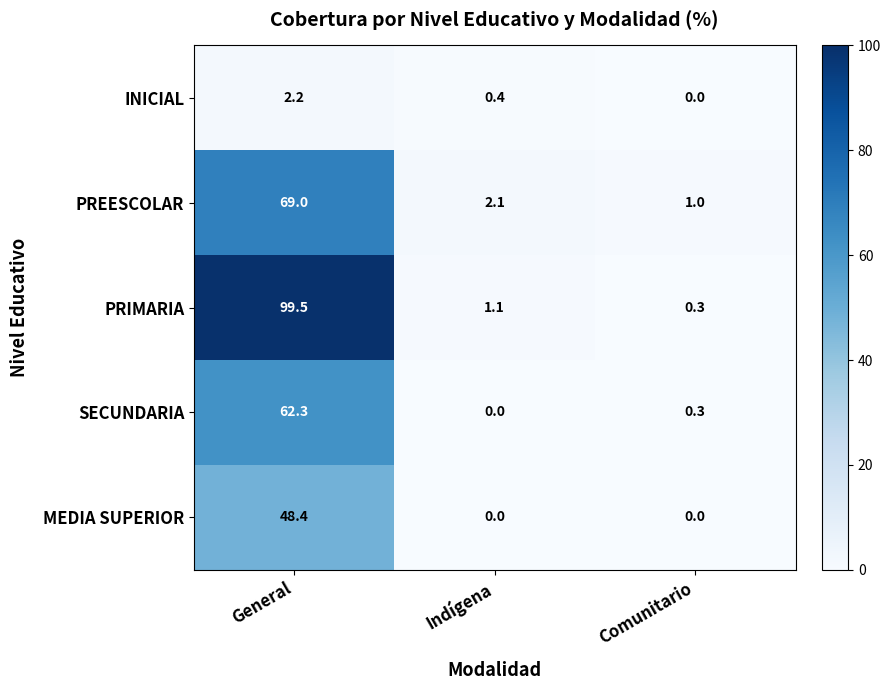

Is it true that PREESCOLAR equals 37.3 at General?

False